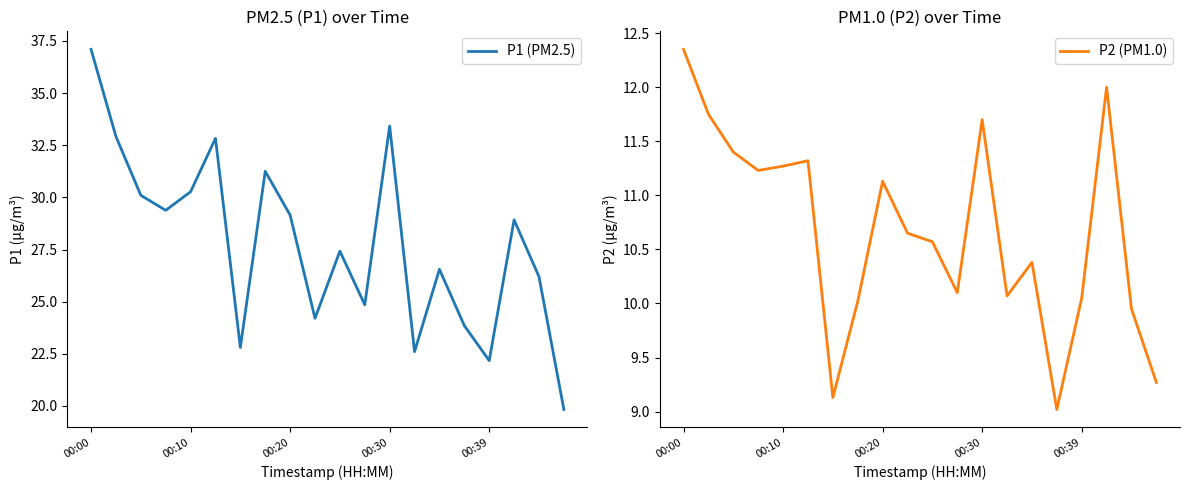

True or false: P1 (PM2.5) has a value of 22.8 at 6.

True